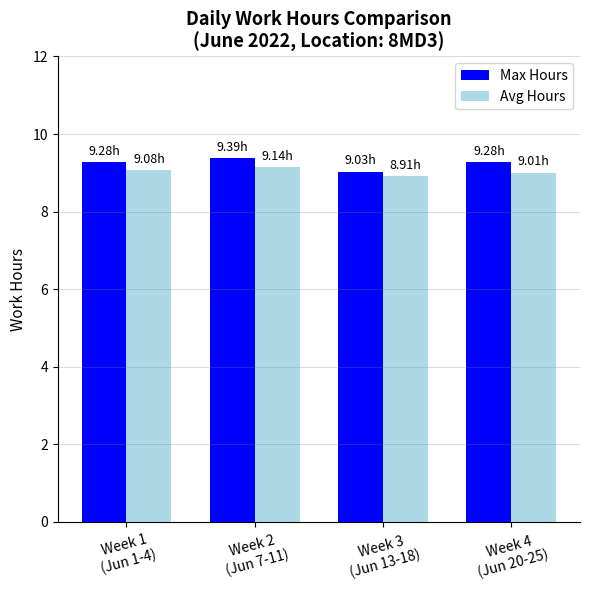

What is the sum of all Max Hours values?

37.0